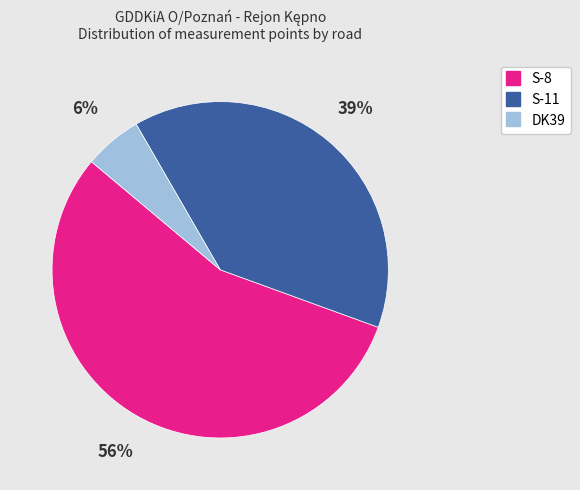

To the nearest percent, what is the difference between the S-8 and DK39 slice percentages?

50%